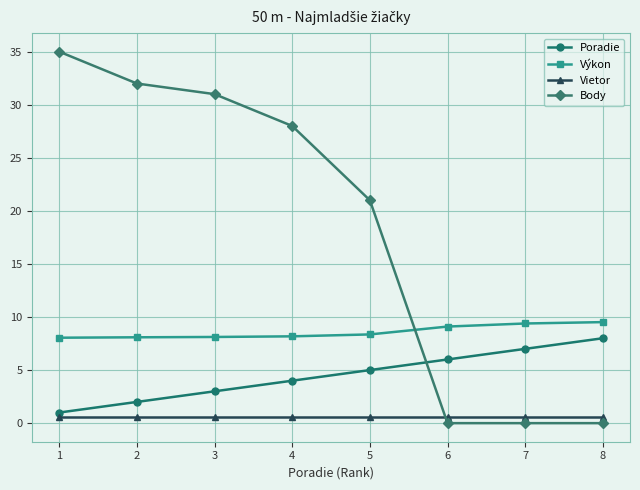

True or false: Body has a value of -11.4 at 8.

False